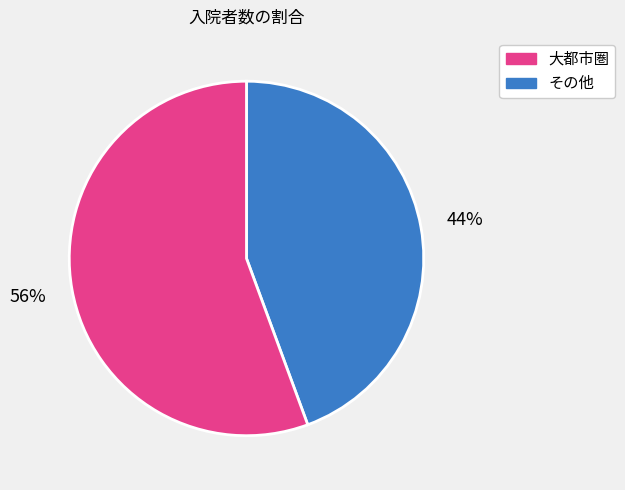

Is there a majority slice in this chart?

Yes